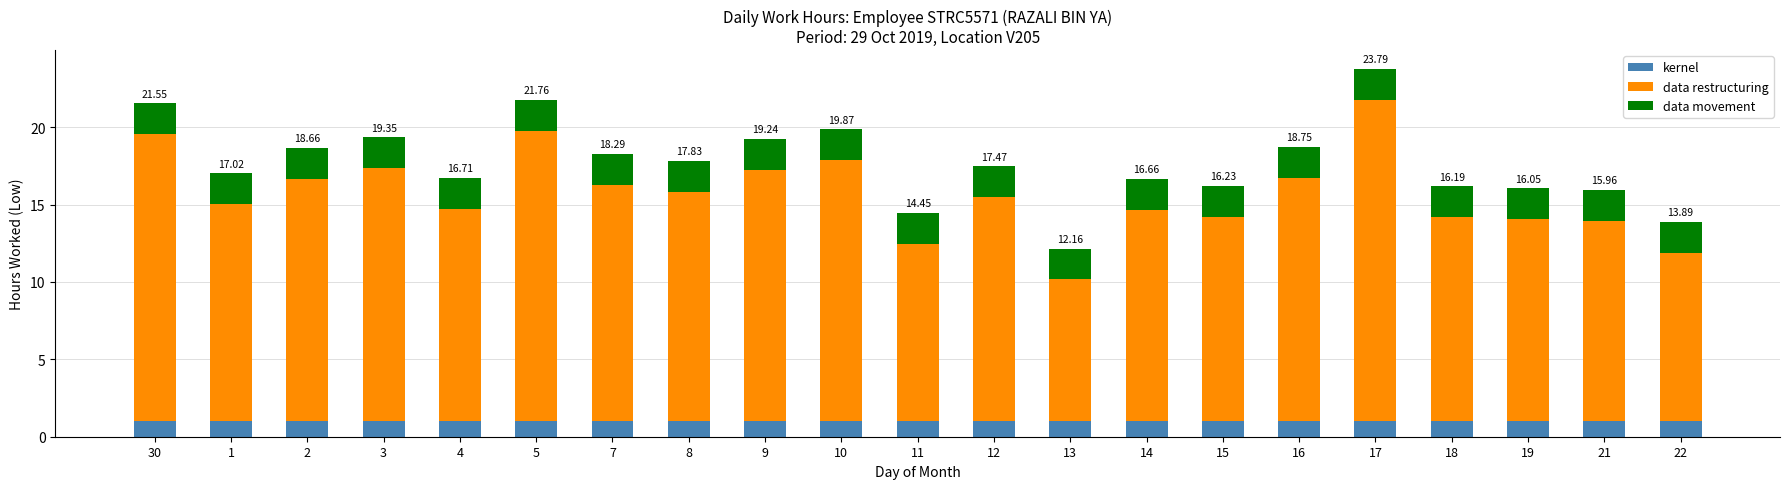

At which category is the sum across all series the highest?

17